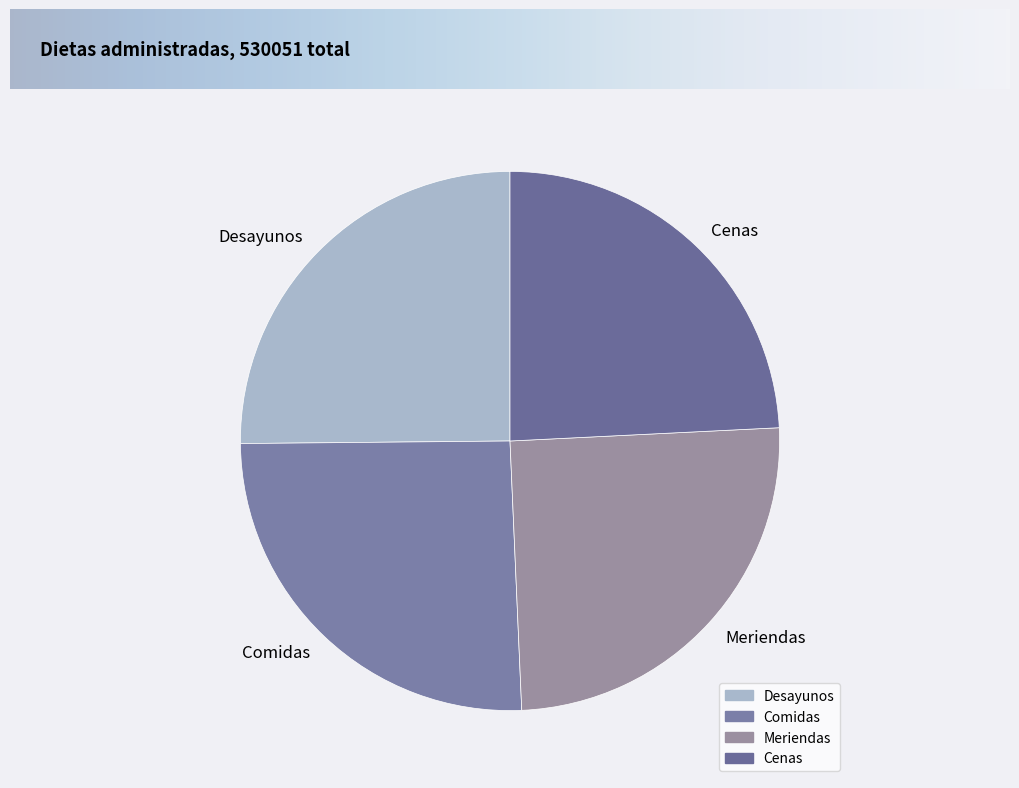

The Comidas slice represents 40% of the pie. True or false?

False